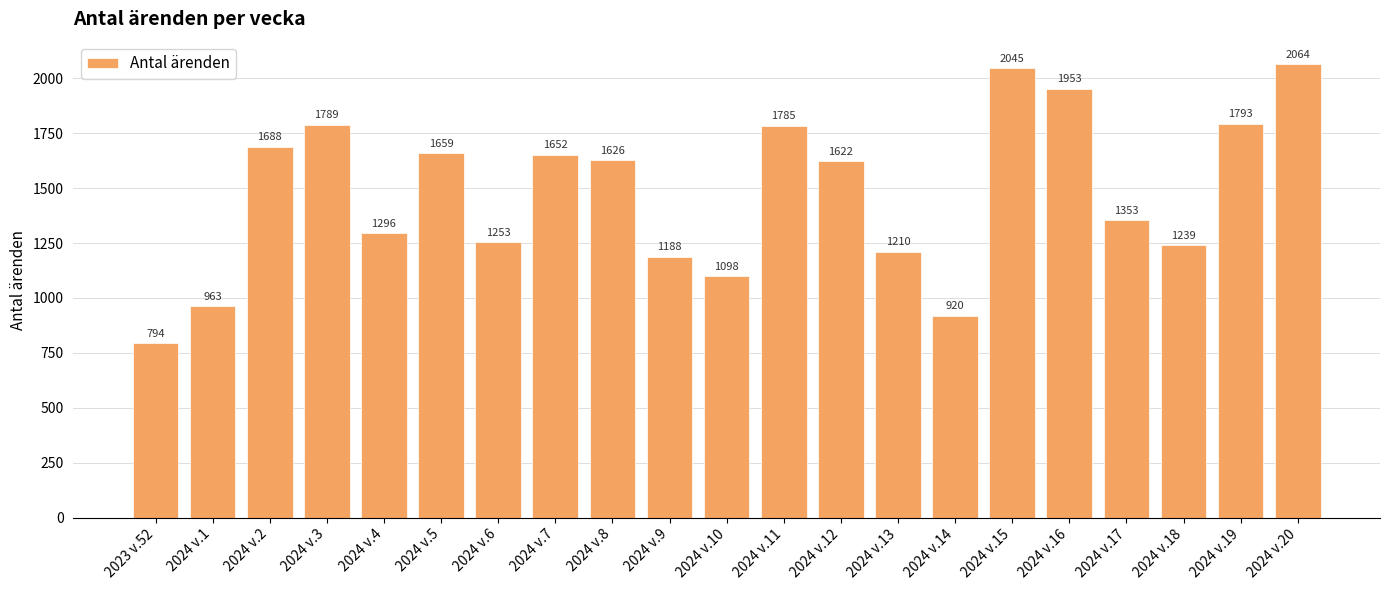

Rank the categories by value from highest to lowest.

2024 v.20, 2024 v.15, 2024 v.16, 2024 v.19, 2024 v.3, 2024 v.11, 2024 v.2, 2024 v.5, 2024 v.7, 2024 v.8, 2024 v.12, 2024 v.17, 2024 v.4, 2024 v.6, 2024 v.18, 2024 v.13, 2024 v.9, 2024 v.10, 2024 v.1, 2024 v.14, 2023 v.52